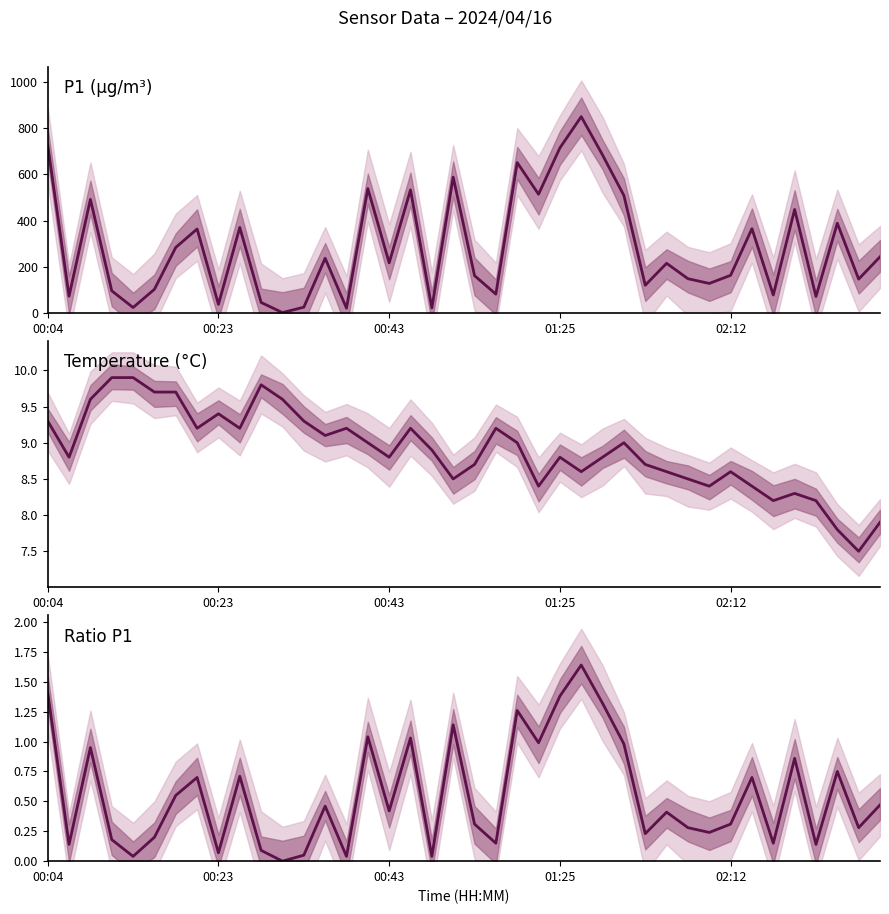

At which label does P1 (µg/m³) first exceed 216?

00:04